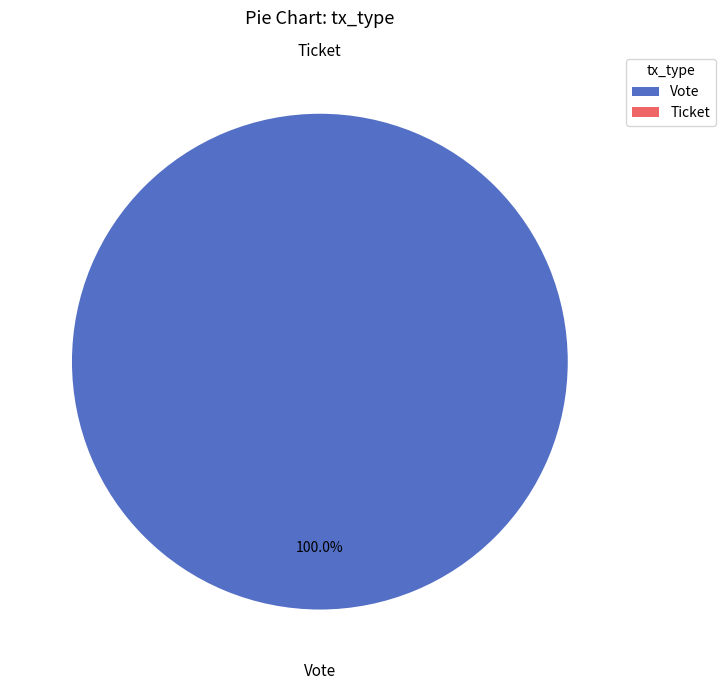

What is the change in value from Vote to Ticket?

-1